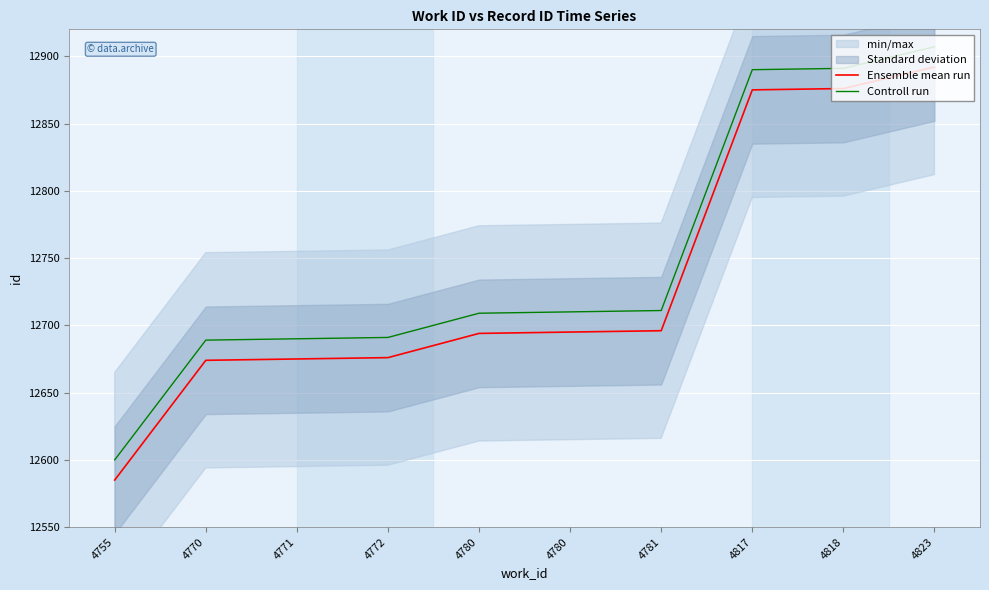

Which series has the largest total across all categories?

Controll run